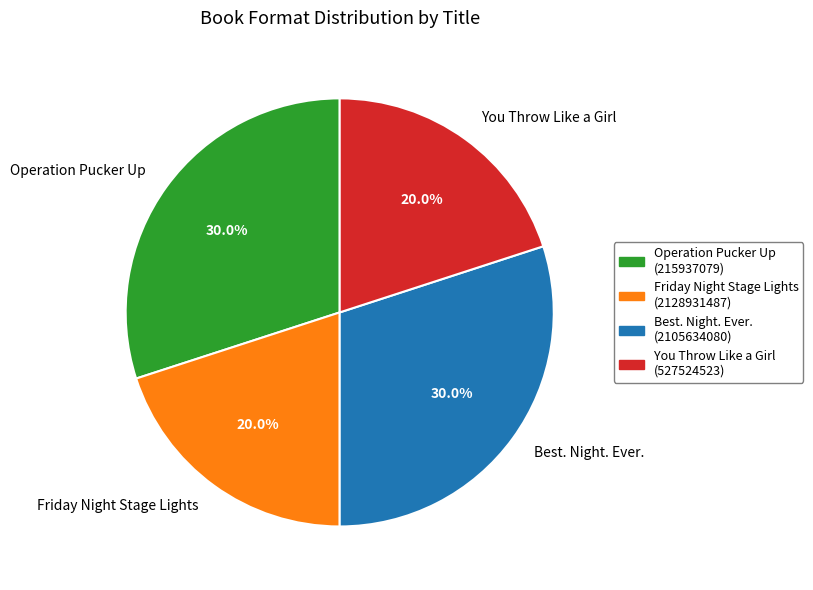

Do You Throw Like a Girl and Friday Night Stage Lights together represent more than half of the pie?

No